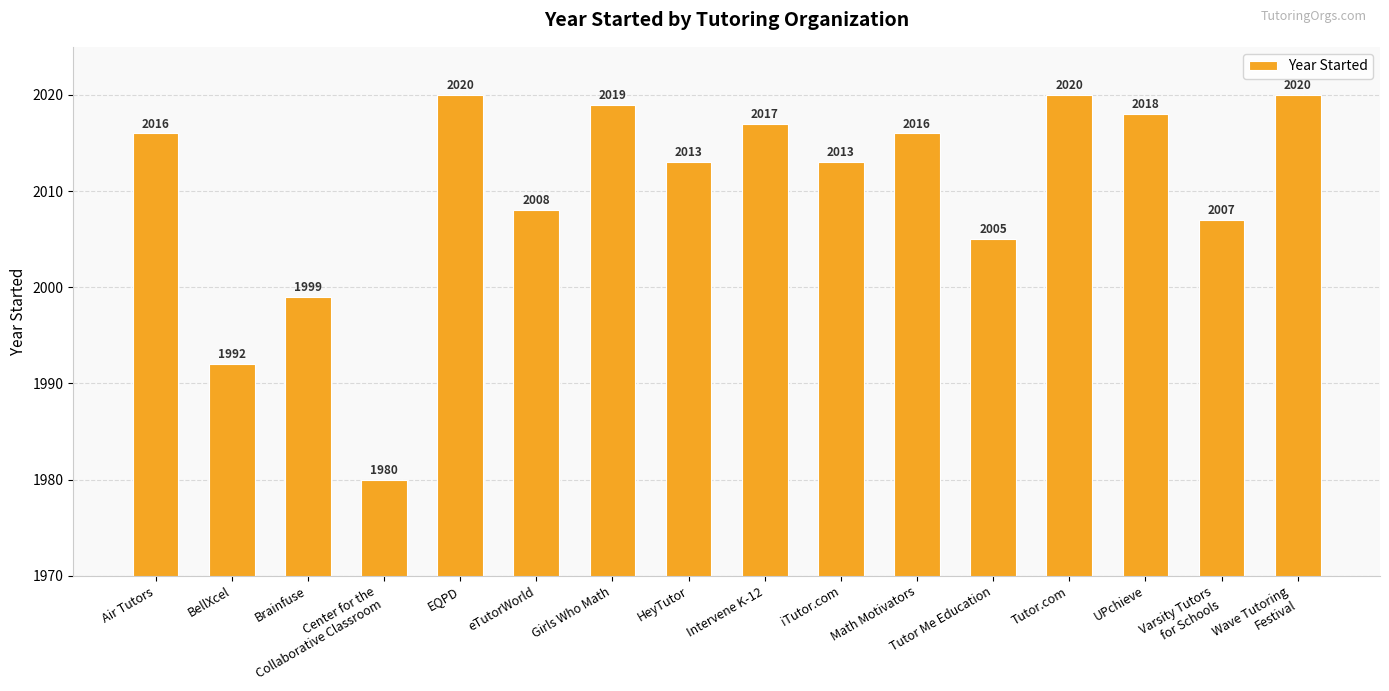

Does the chart contain stacked bars?

No